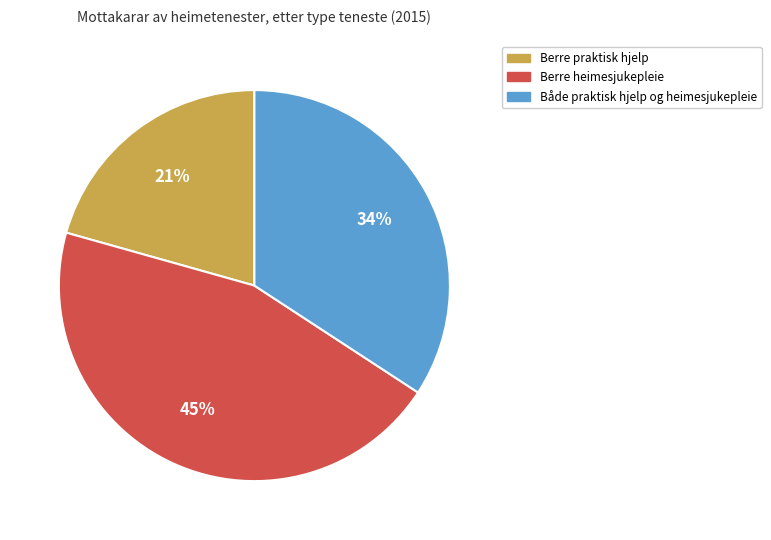

Which has a higher value, Både praktisk hjelp og heimesjukepleie or Berre praktisk hjelp?

Både praktisk hjelp og heimesjukepleie